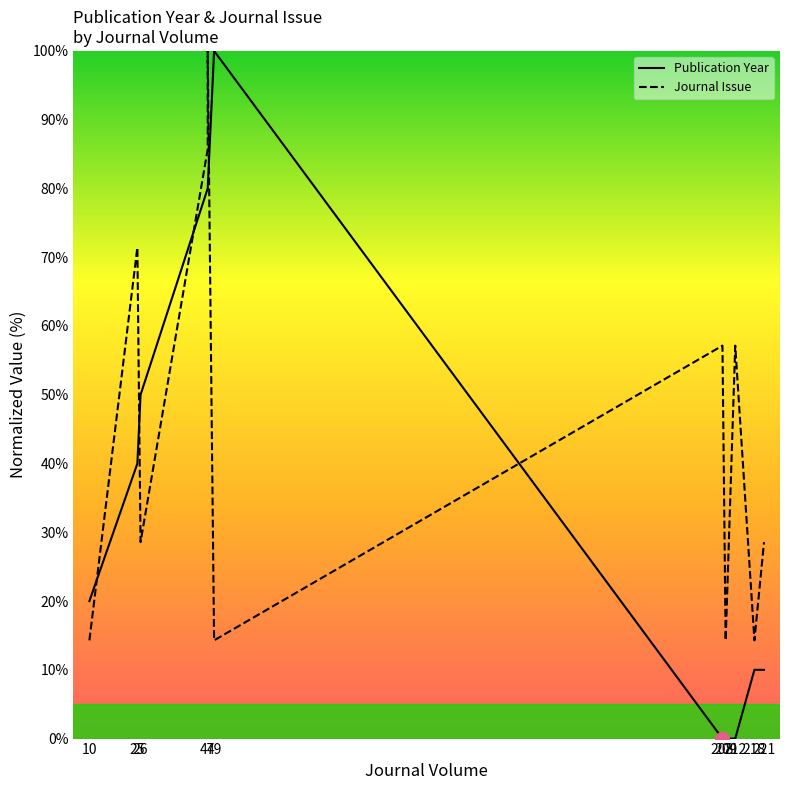

How many times do Journal Issue and Publication Year cross each other?

5